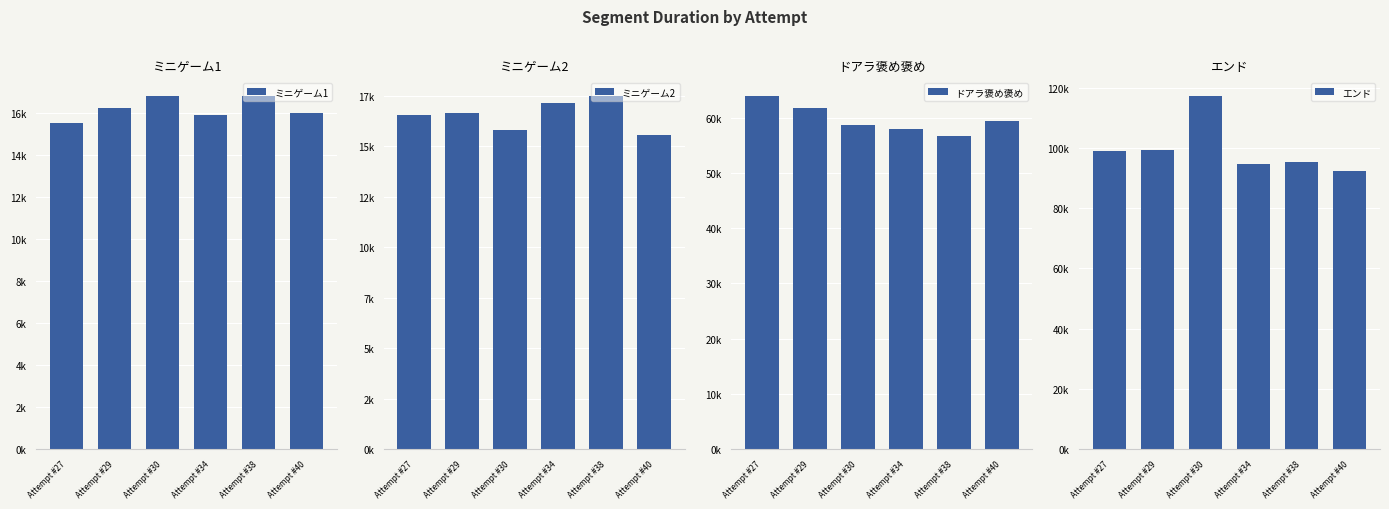

What is the minimum value for ドアラ褒め褒め?

56618